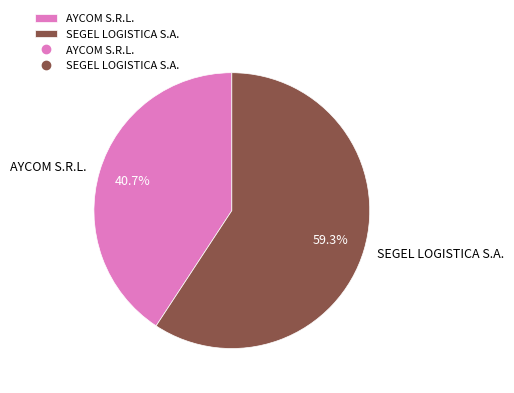

To the nearest percent, what portion does AYCOM S.R.L. represent?

41%